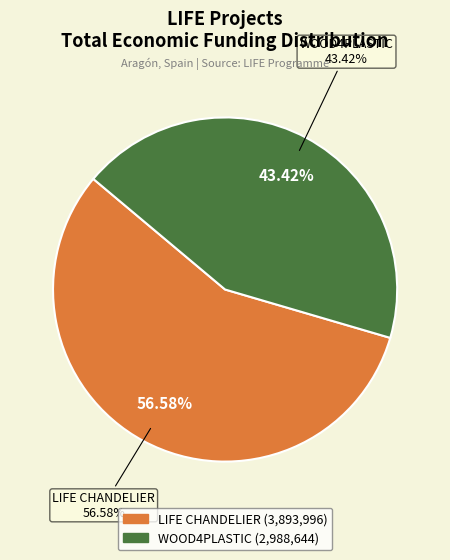

Which slice is the largest?

LIFE CHANDELIER